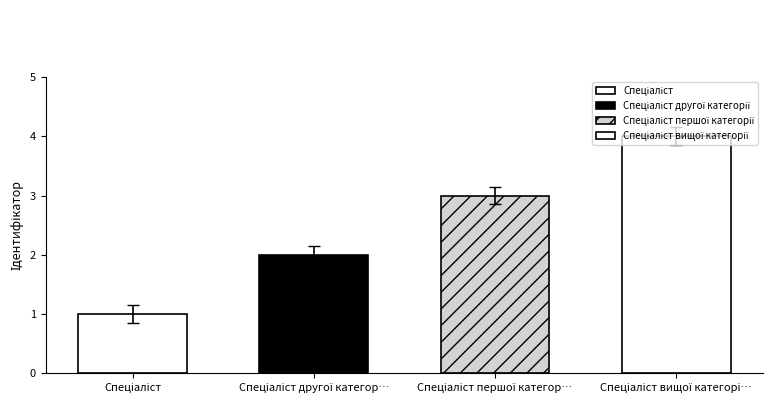

At which category does the chart reach its minimum across all series?

Спеціаліст